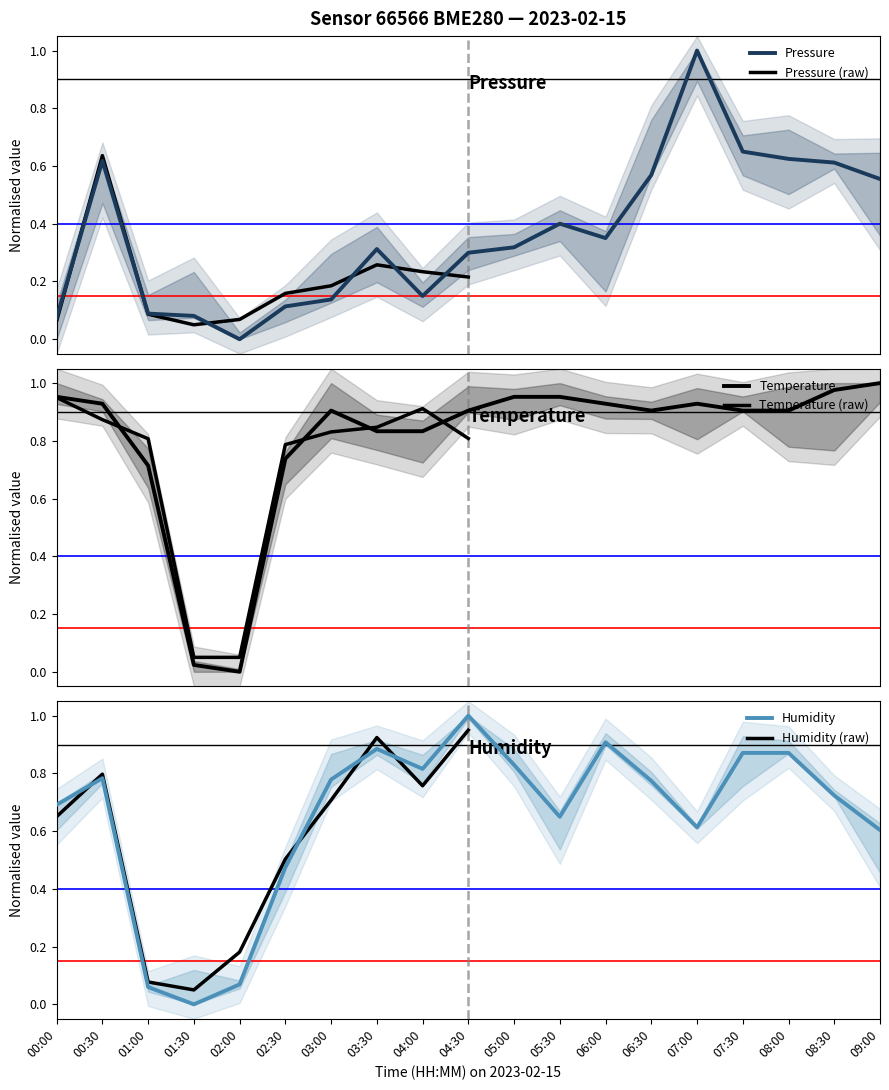

How many data points in temperature are above 0?

18